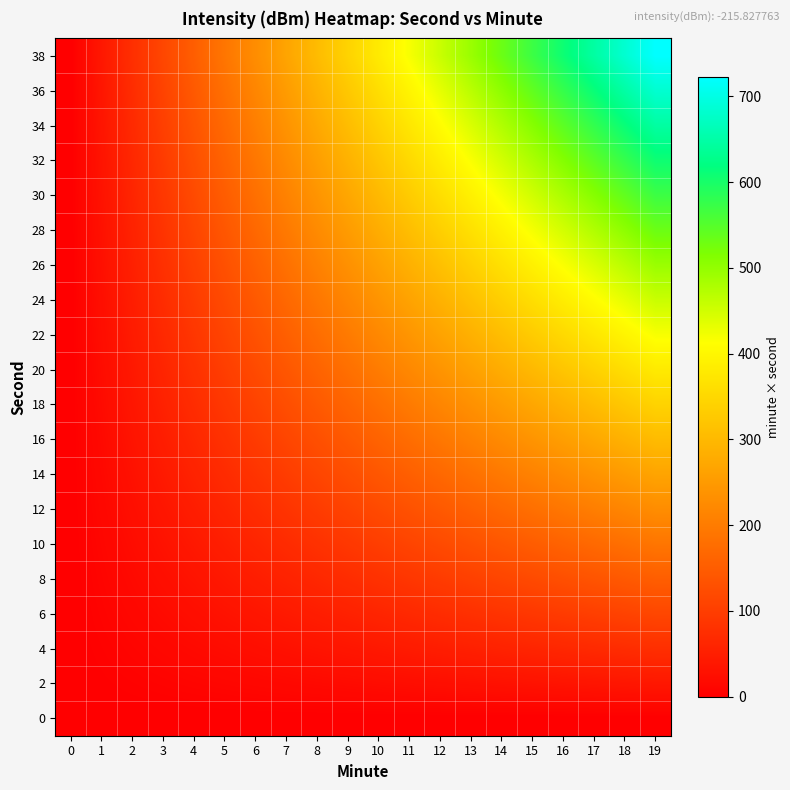

Which label corresponds to the largest value in the chart?

19